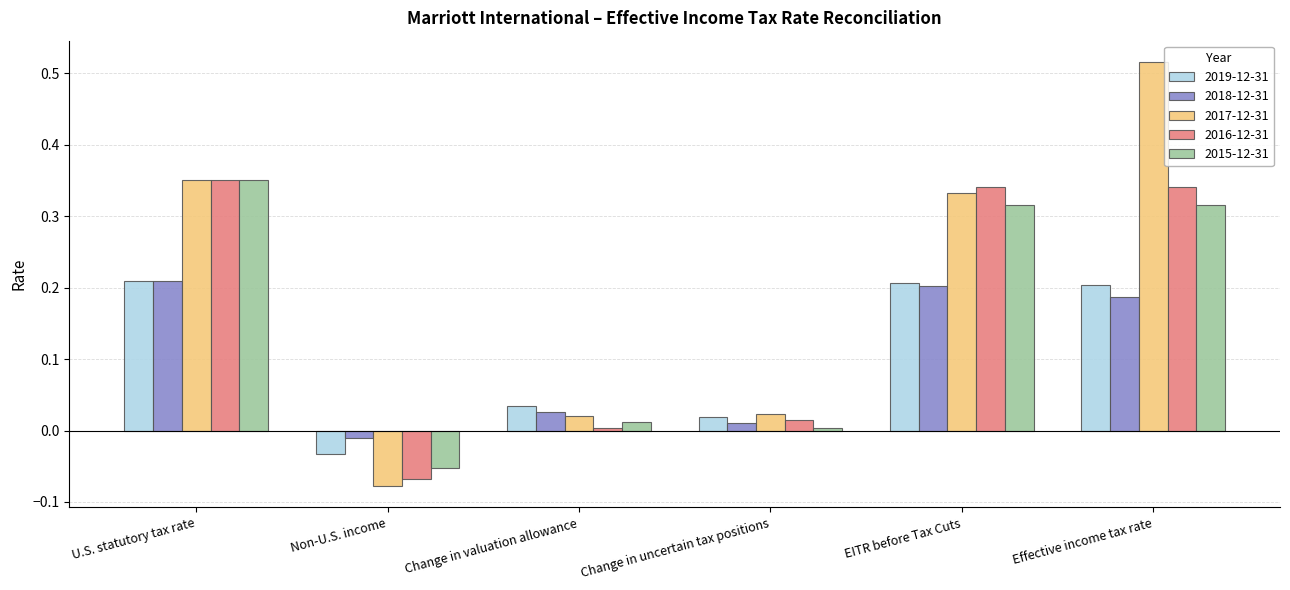

Which series has the largest range (max minus min)?

2017-12-31